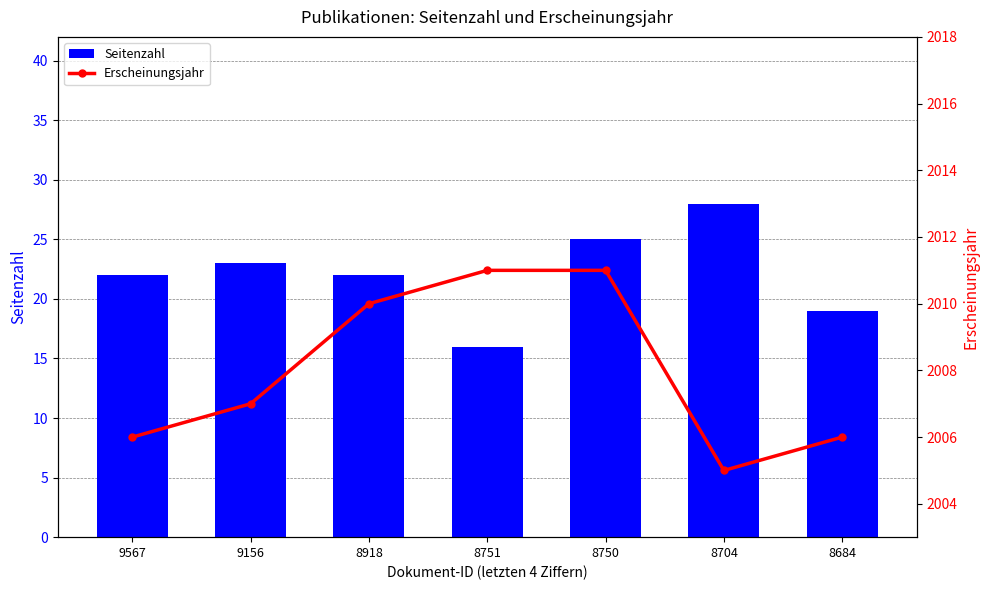

What are all the series names shown in the legend?

Seitenzahl, Erscheinungsjahr